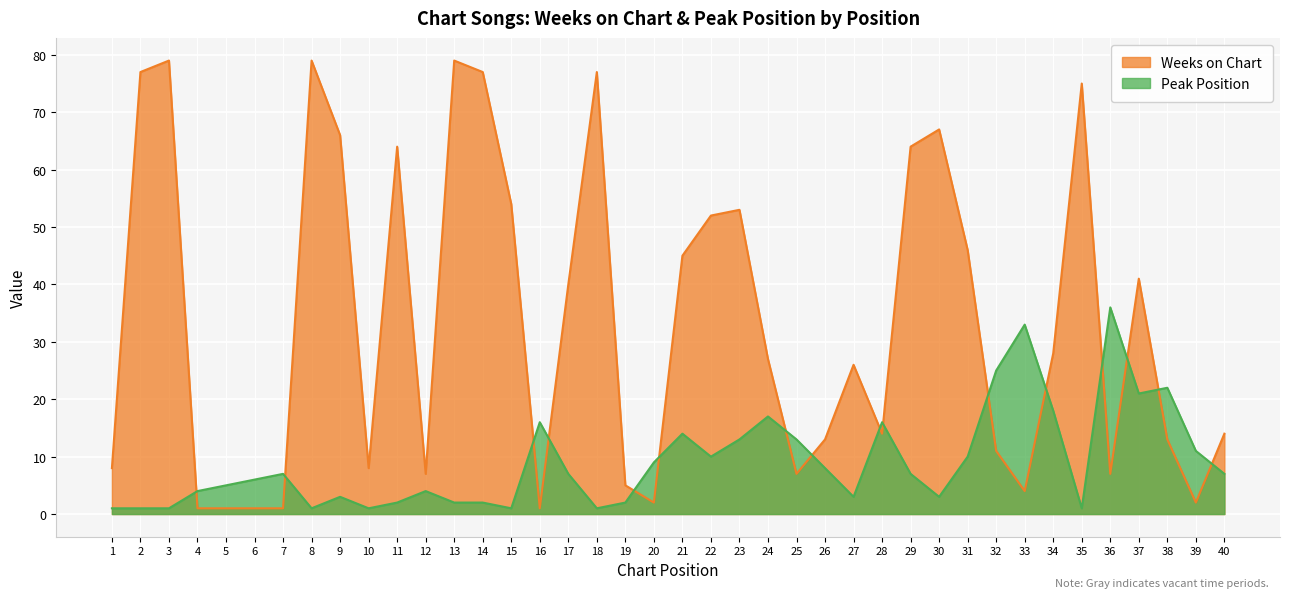

Rank the series by their maximum value, from highest to lowest.

Weeks on Chart, Peak Position